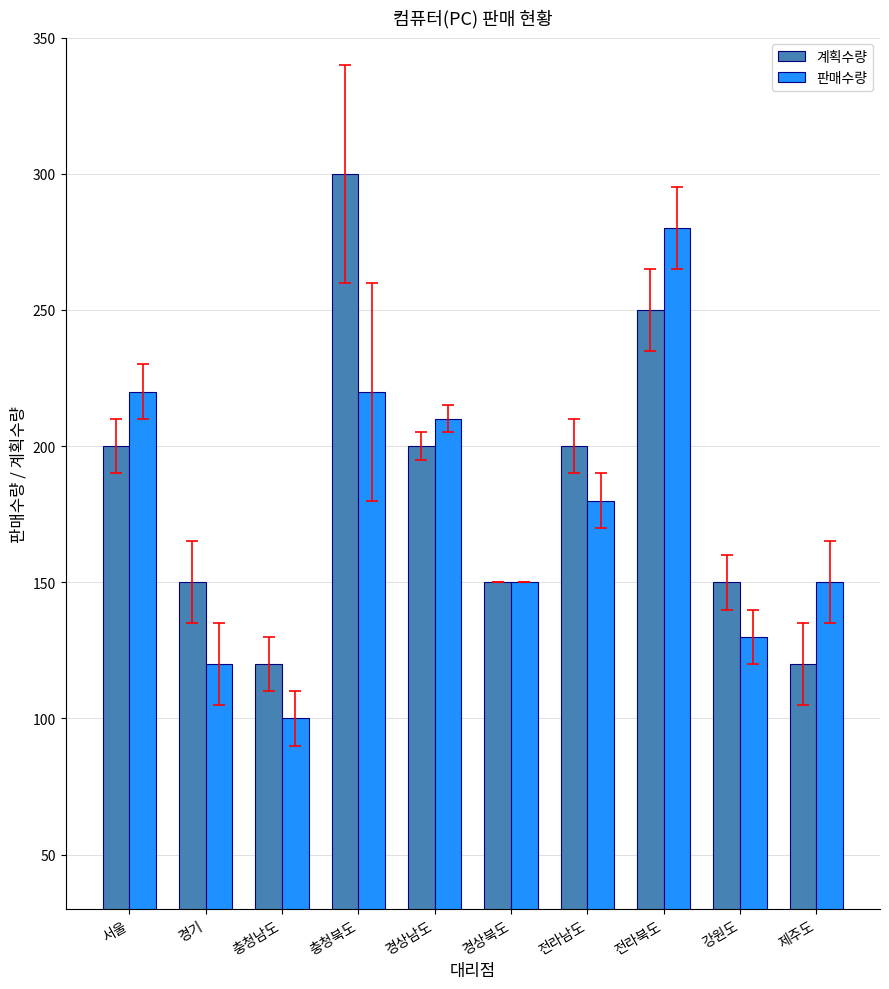

At how many categories does at least one series exceed 155?

5